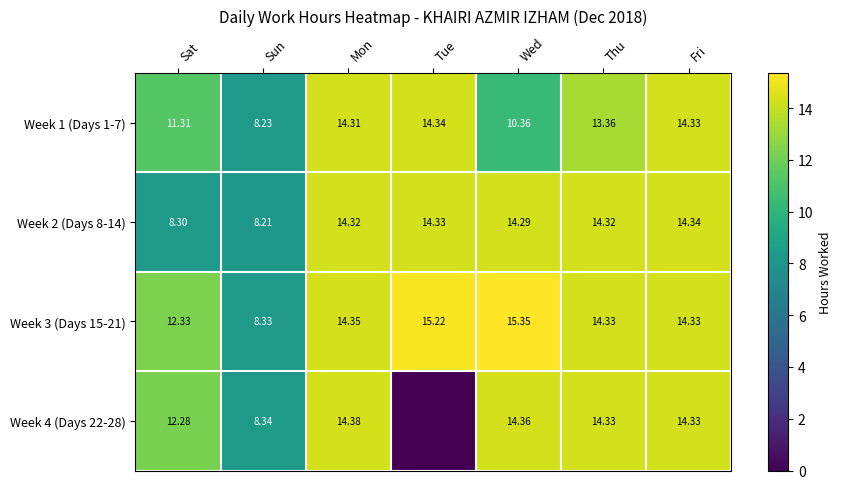

What value does the Week 3 (Days 15-21) series have at Sun?

8.3